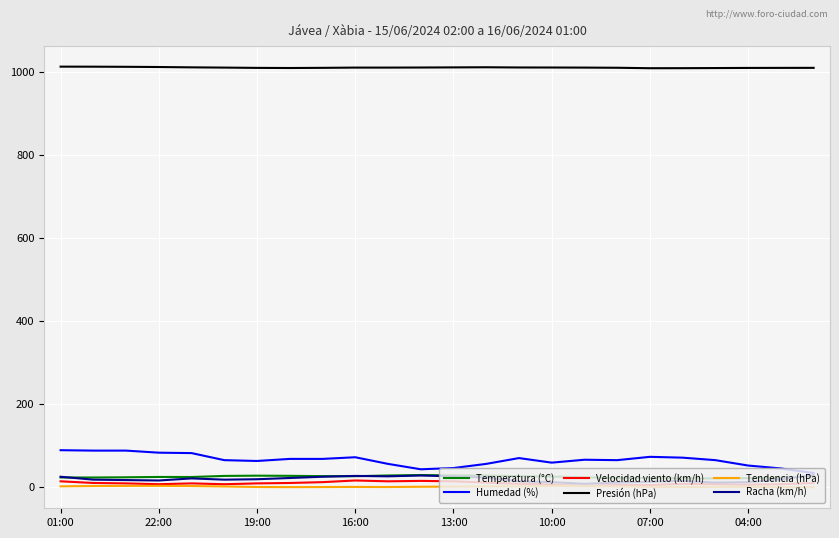

Which series has the largest total across all categories?

Presión (hPa)